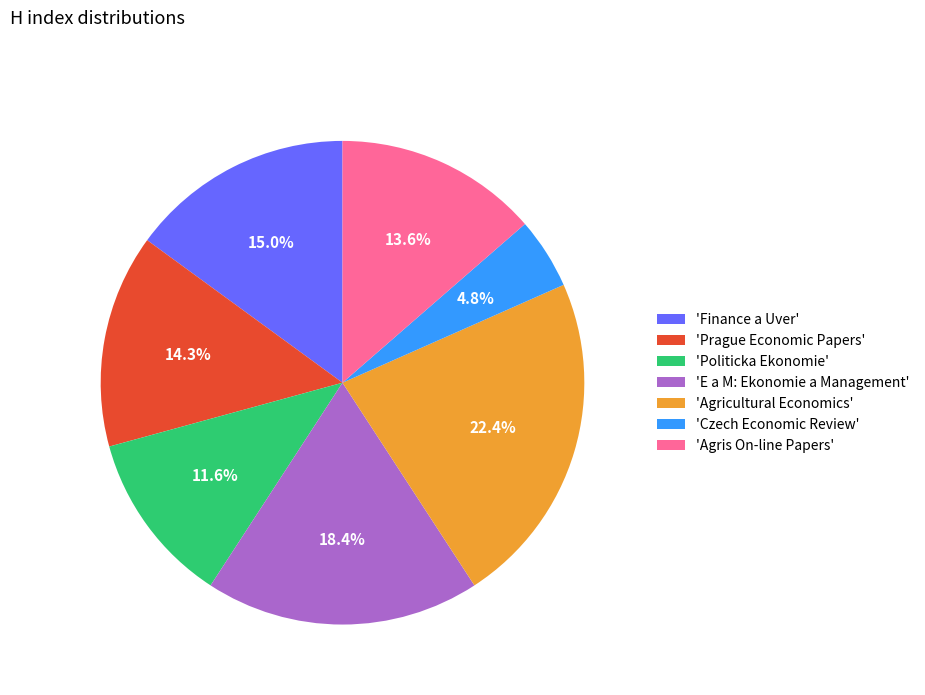

To the nearest percent, what is the average slice percentage?

14%